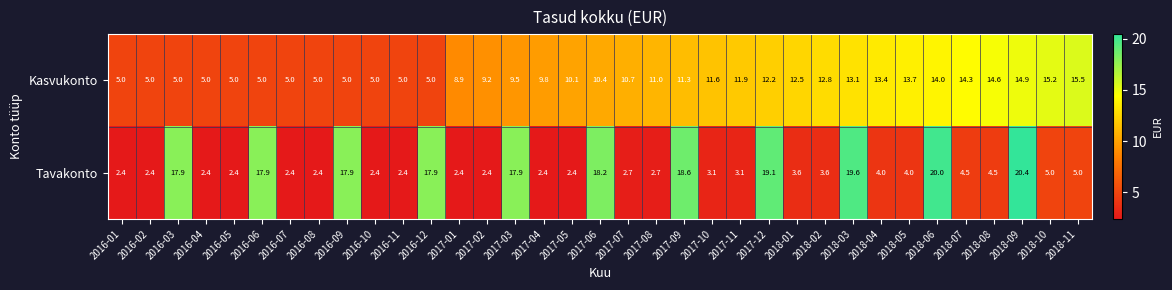

True or false: Tavakonto has a value of 6.0 at 2018-01.

False